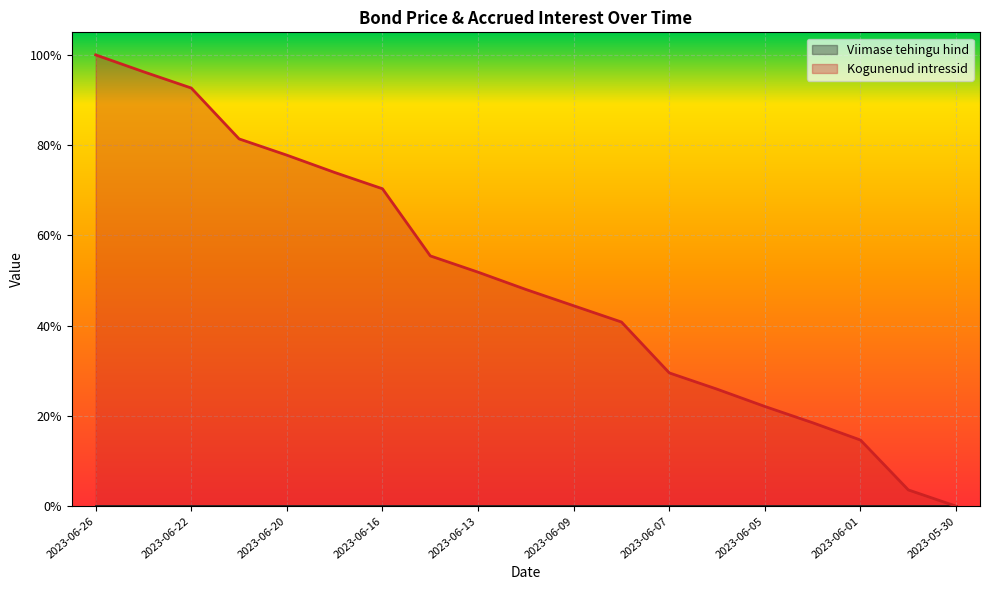

What is the sum of the values at 2023-06-21 and 2023-06-14?

1.4